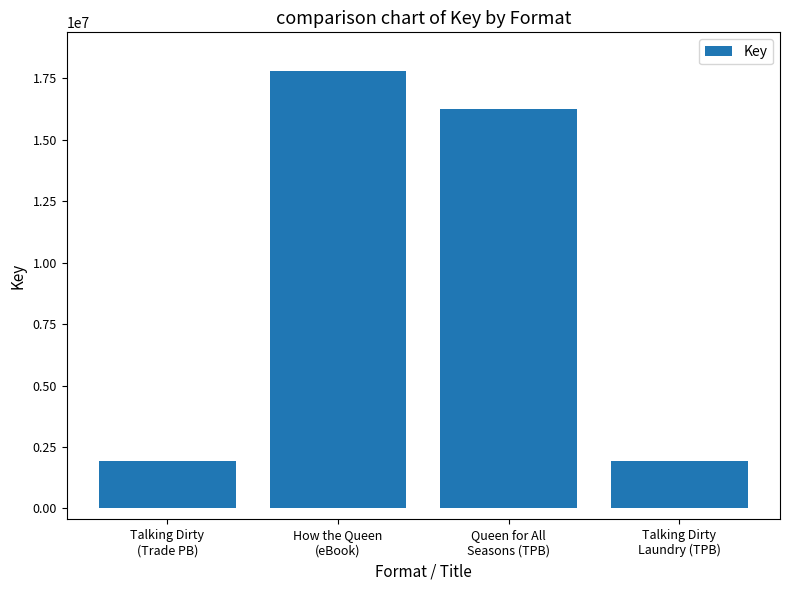

What is the label of the 1st bar from the left?

Talking Dirty
(Trade PB)